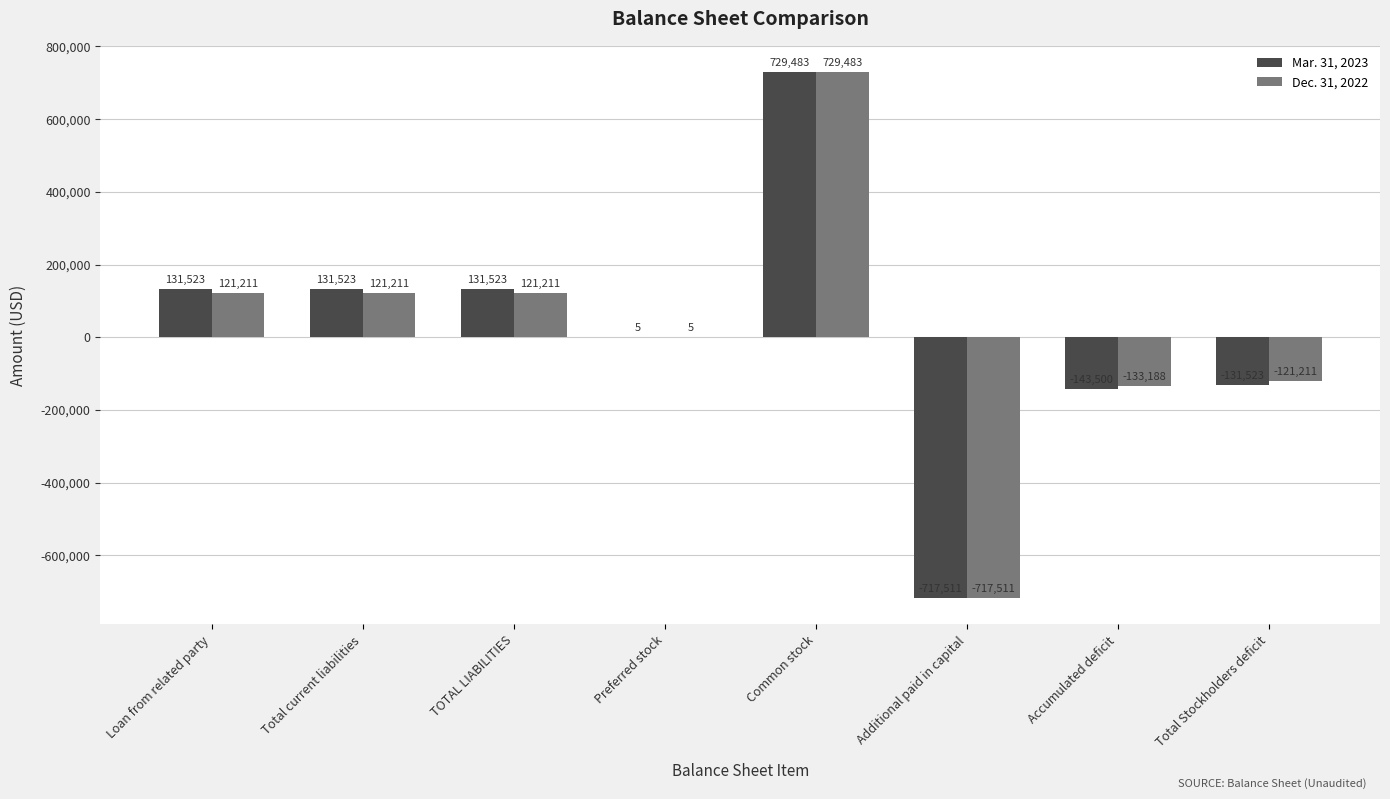

What is the average value of the Mar. 31, 2023 series?

16440